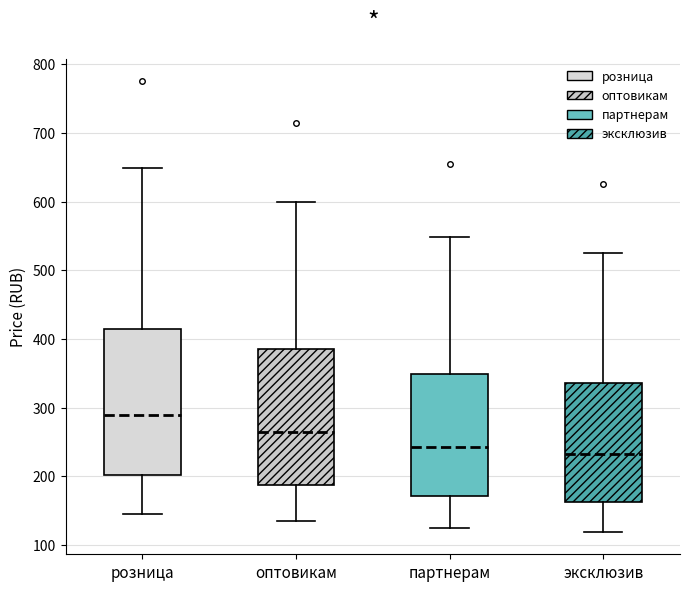

Reading left to right, transcribe this box plot: for each box, give where its median line is, the range the box spans, and where its two whiskers end, as read against the y-axis. The values are not printed on the chart, so give them approximately, as read against the axis.

розница: median 290, box 200 to 420, whiskers 150 to 650
оптовикам: median 270, box 190 to 390, whiskers 140 to 600
партнерам: median 240, box 170 to 350, whiskers 120 to 550
эксклюзив: median 230, box 160 to 340, whiskers 120 to 530